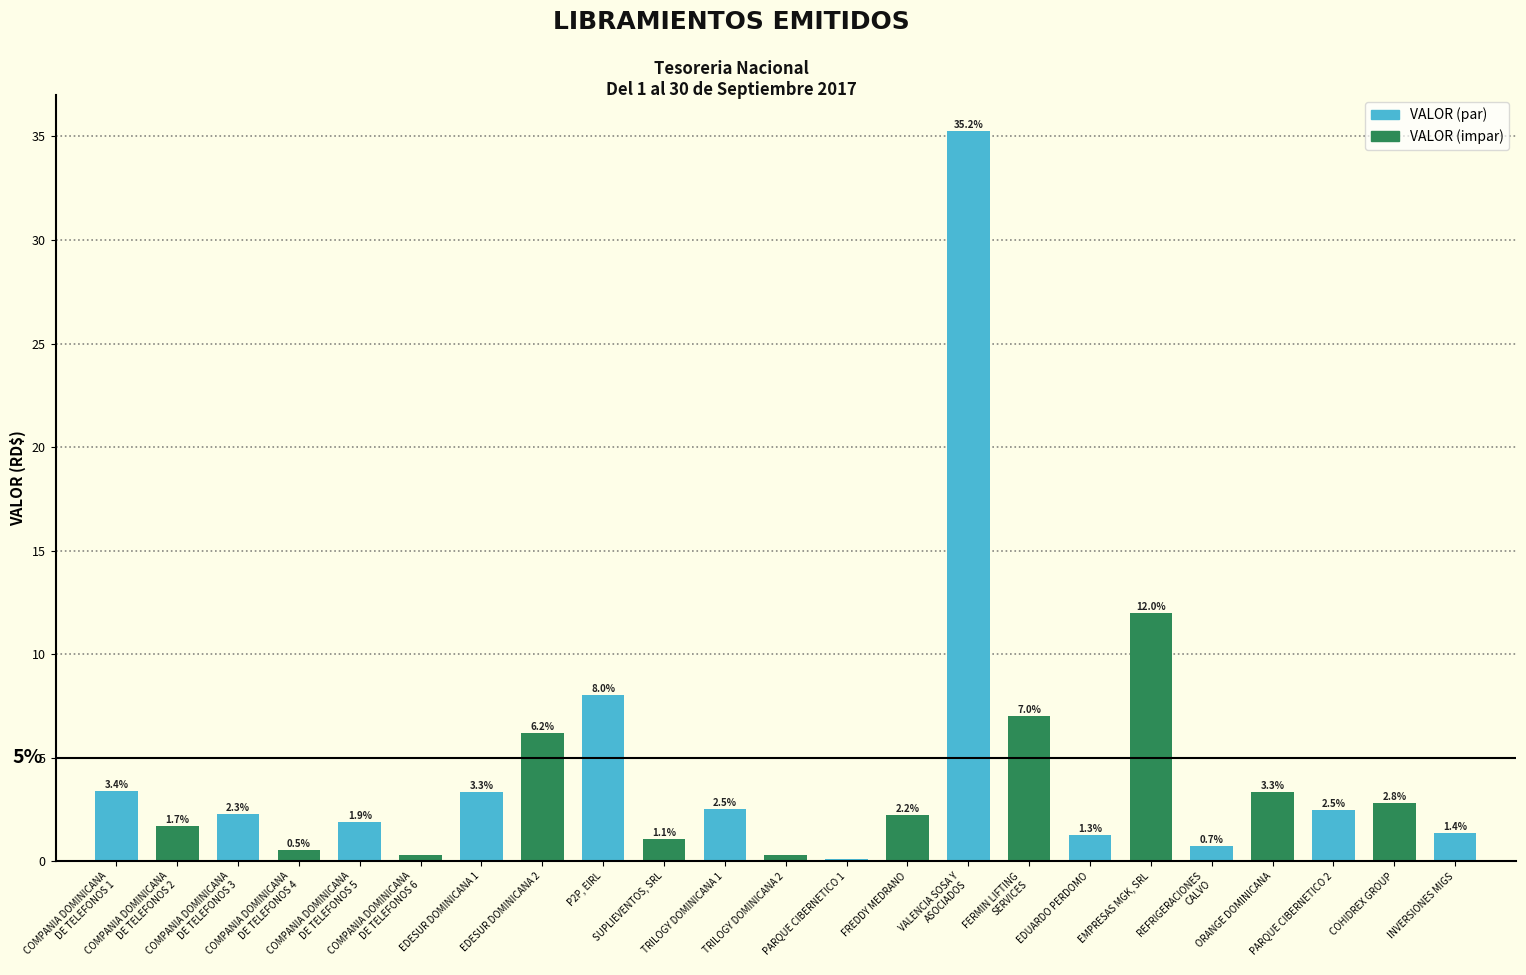

What is the sum of all values?

100.0